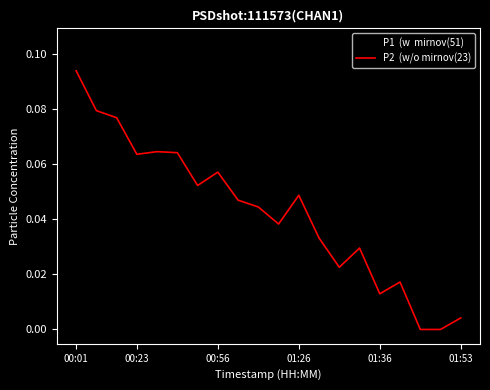

At which category does the chart reach its peak across all series?

00:01